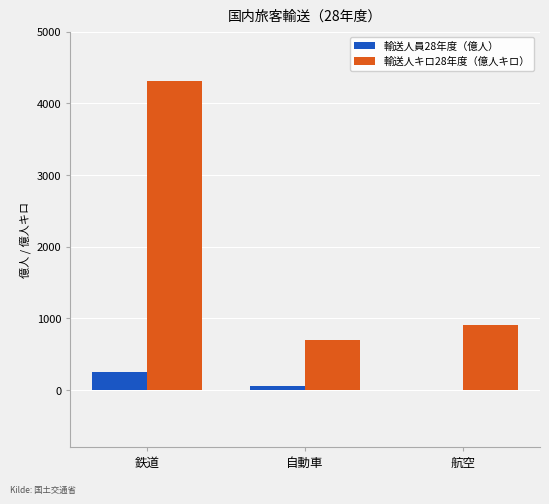

Which series has the largest range (max minus min)?

輸送人キロ28年度（億人キロ）